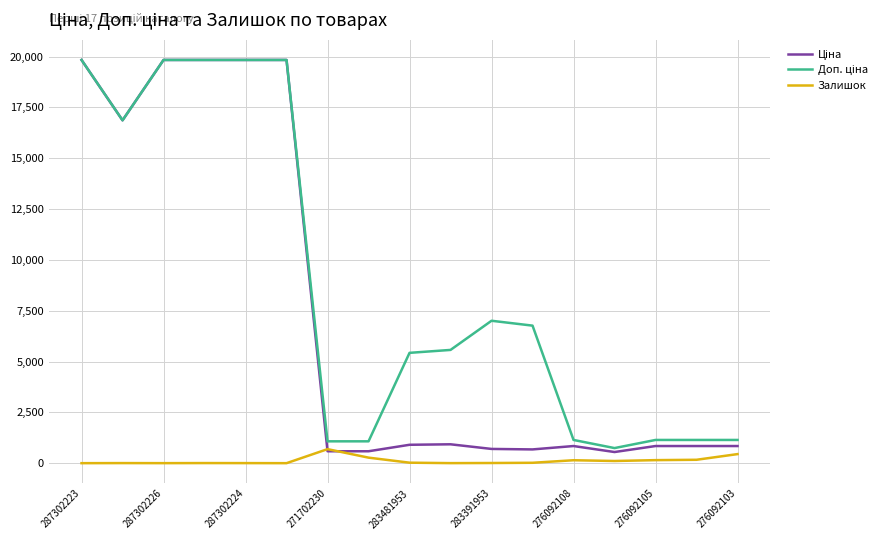

What is the maximum value for Залишок?

690.0